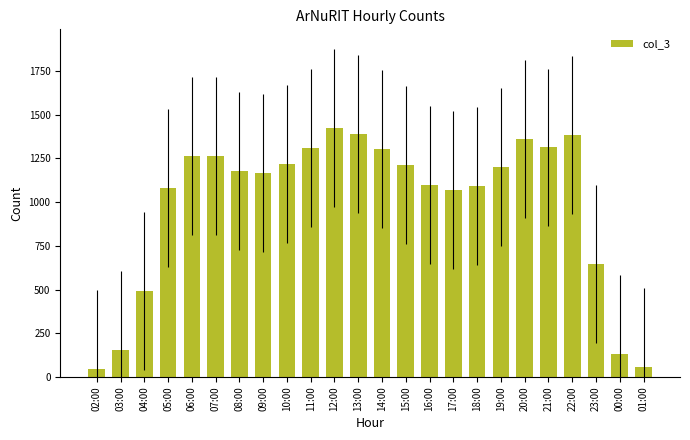

What is the label of the 2nd bar from the right?

00:00